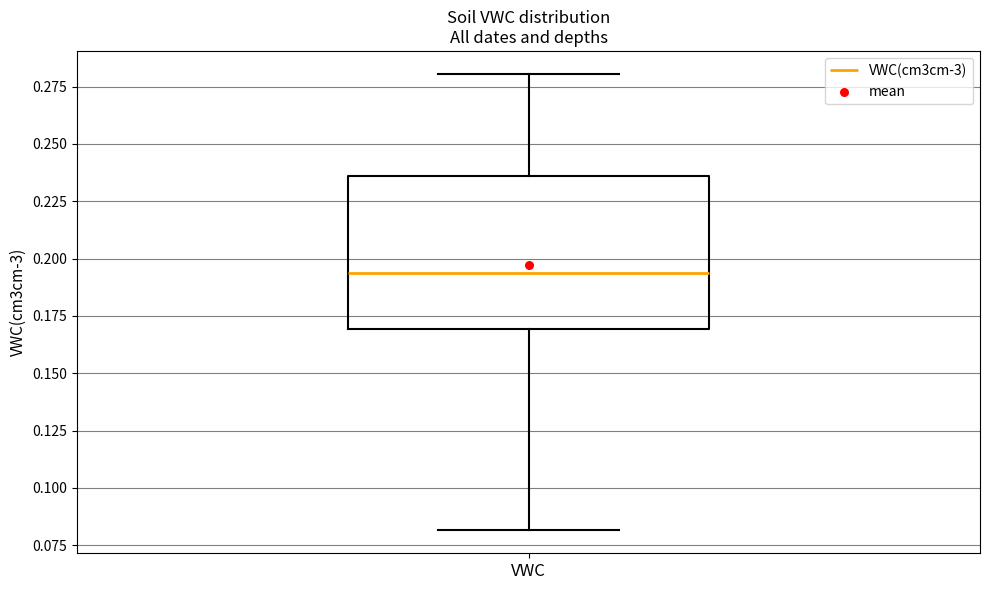

Where does the median line of the box for VWC sit on the y-axis? The values are not printed on the chart, so give them approximately, as read against the axis.

0.195